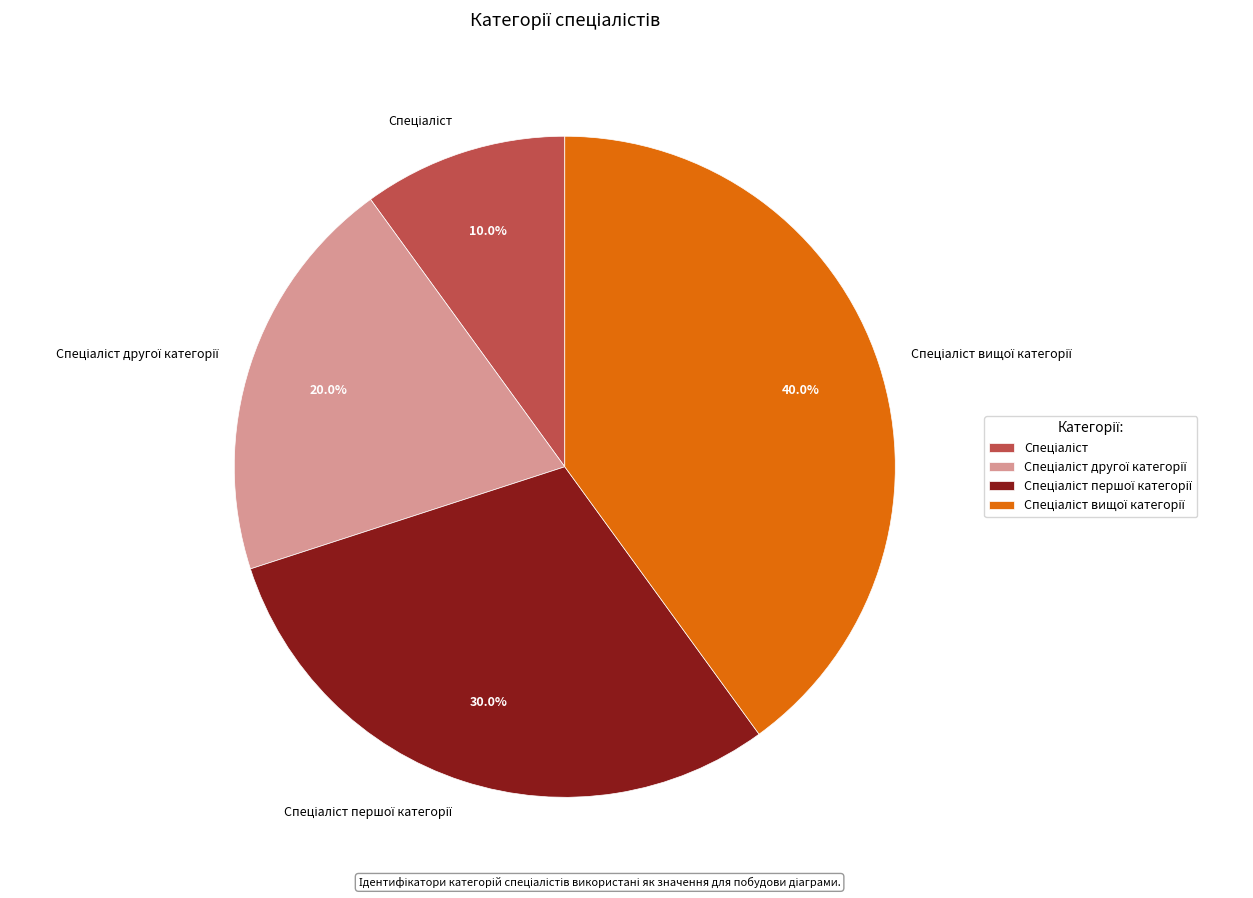

Is there a majority slice in this chart?

No